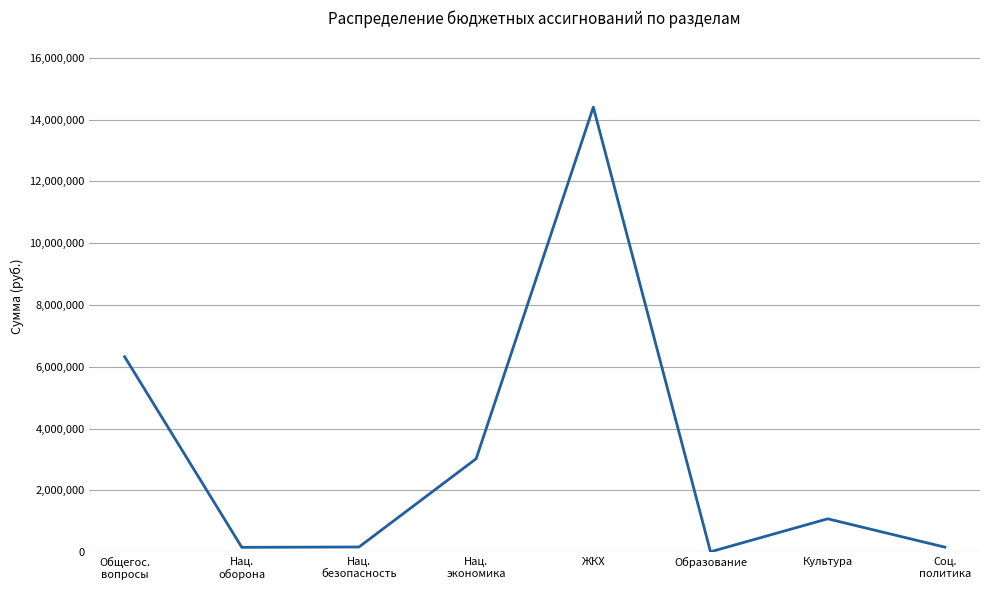

At which category does the data reach its first local peak?

ЖКХ